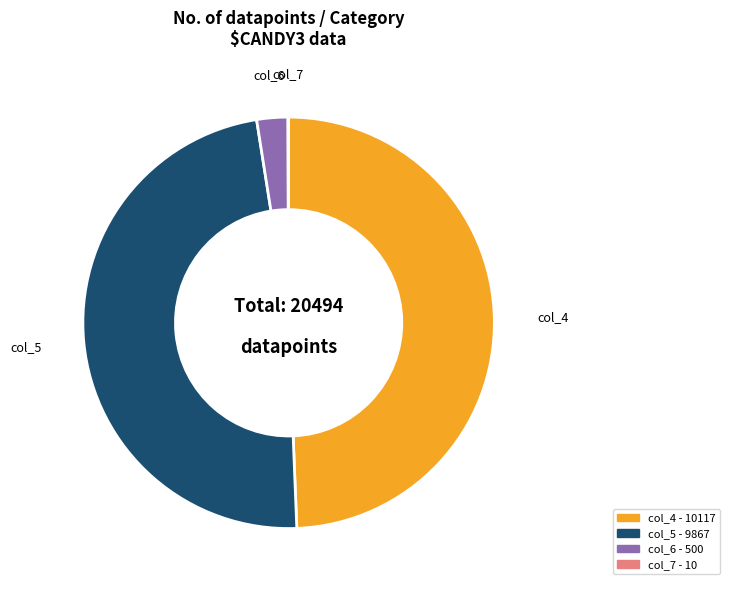

Does col_5 represent more than half of the total?

No